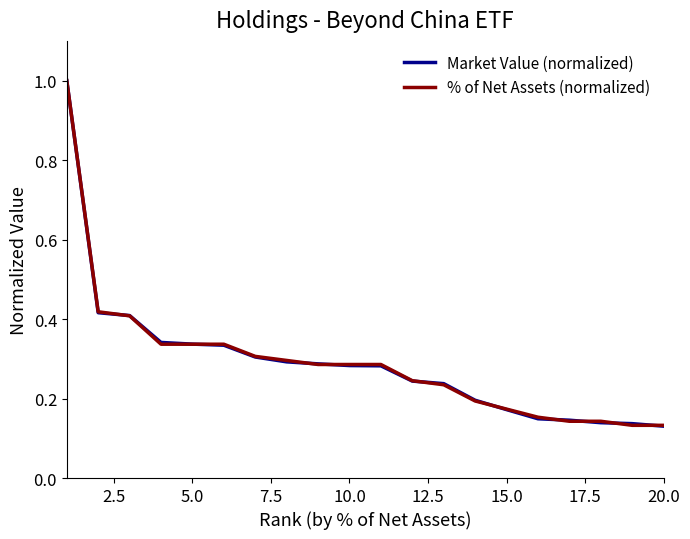

Which series ends up on top after the final intersection of % of Net Assets (normalized) and Market Value (normalized)?

% of Net Assets (normalized)